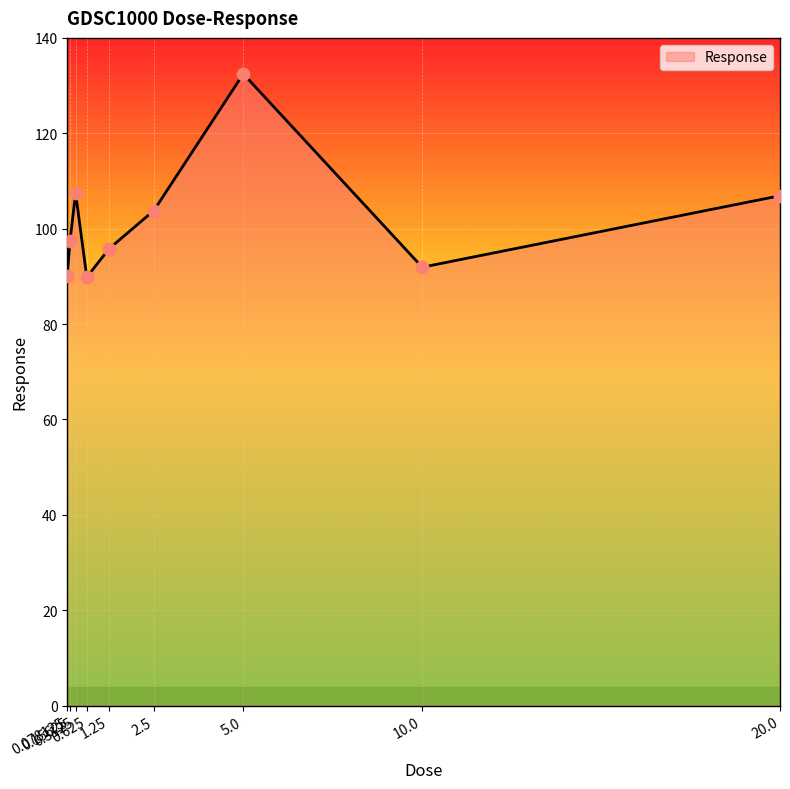

Which has a higher value, 0.3125 or 0.15625?

0.3125